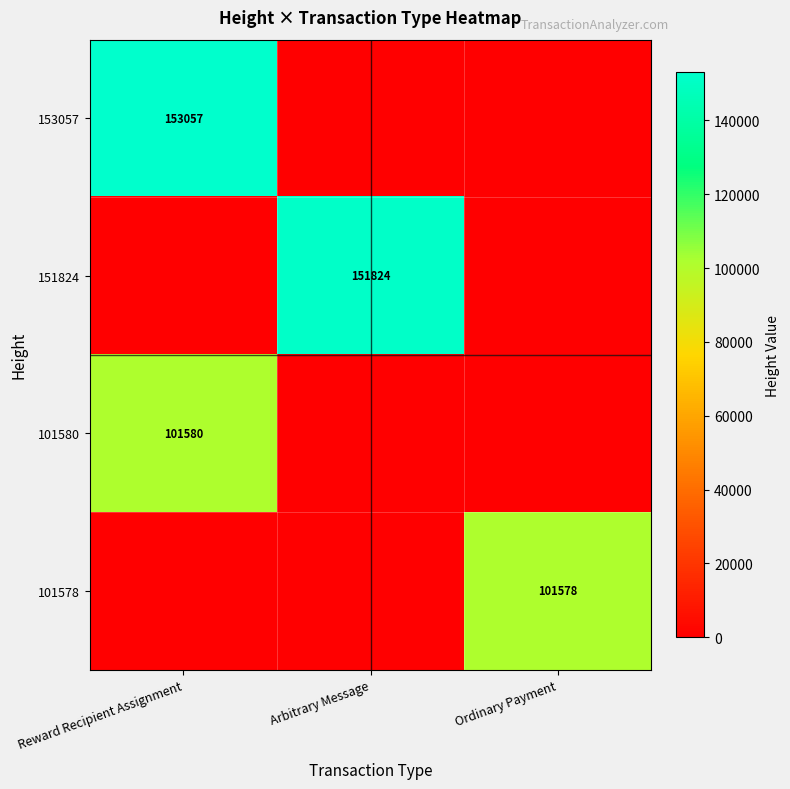

Count the number of data series in this chart.

4